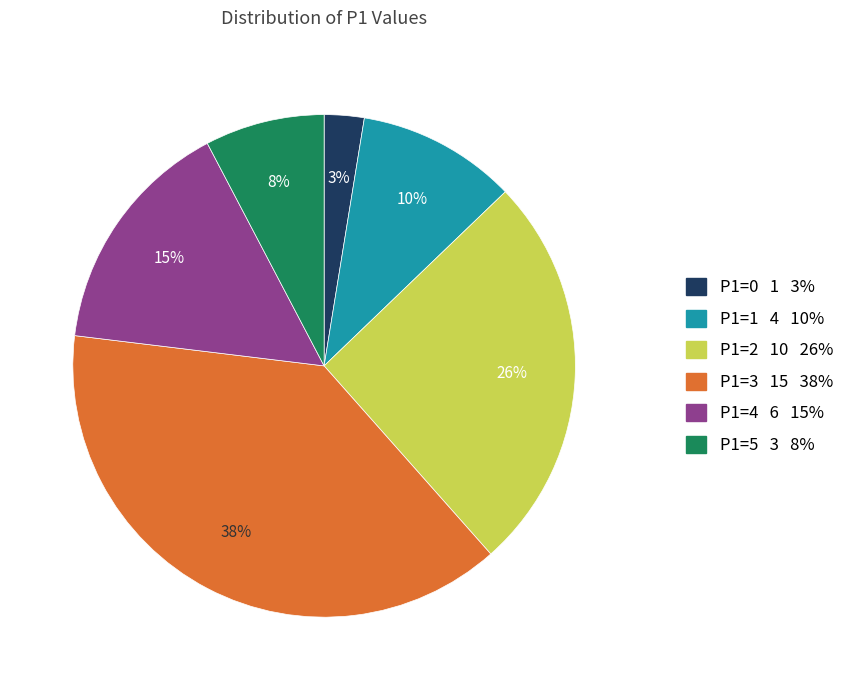

Is it true that P1=1 4 10% is 10% of the pie?

True